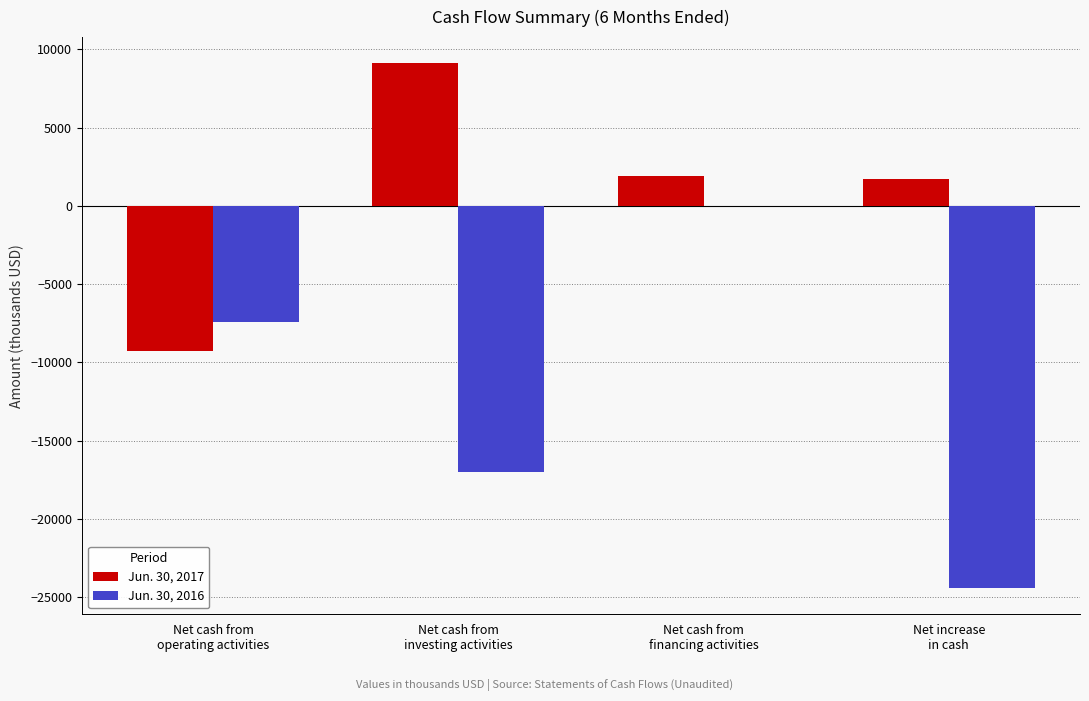

Where does the Jun. 30, 2016 series first go above -7409?

Net cash from
financing activities